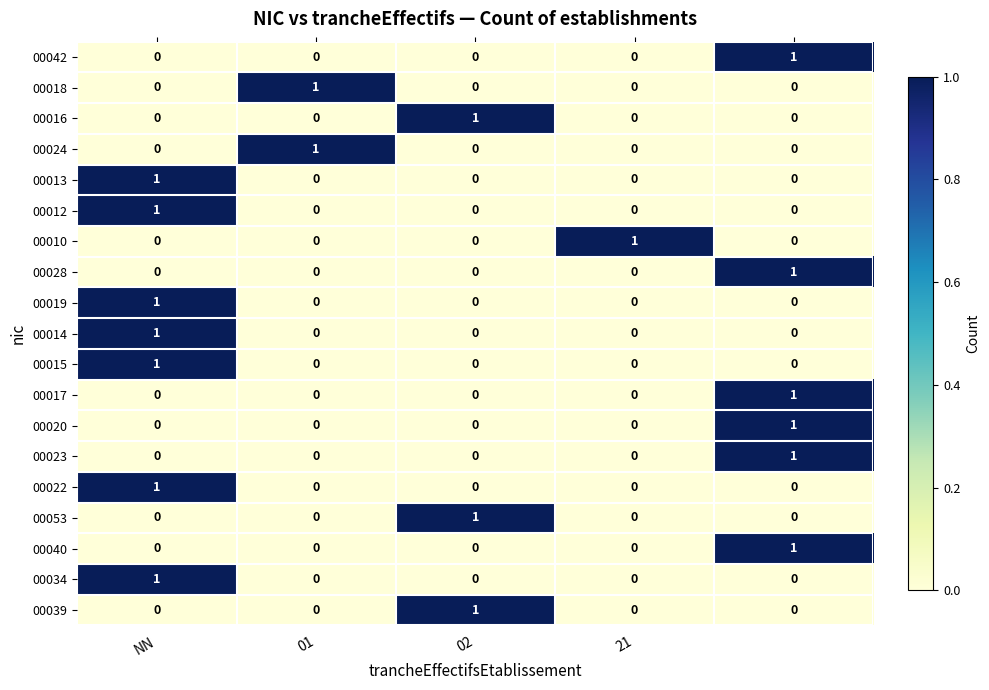

At how many categories does at least one series exceed 0?

5